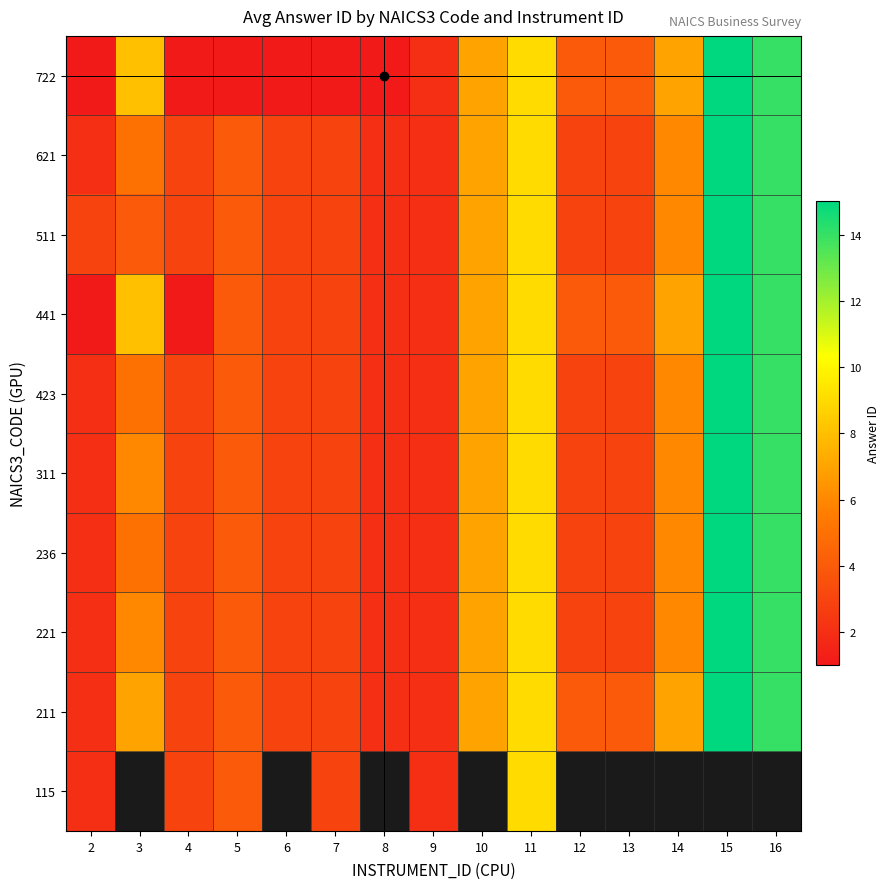

How many data points in 441 are less than 4?

6